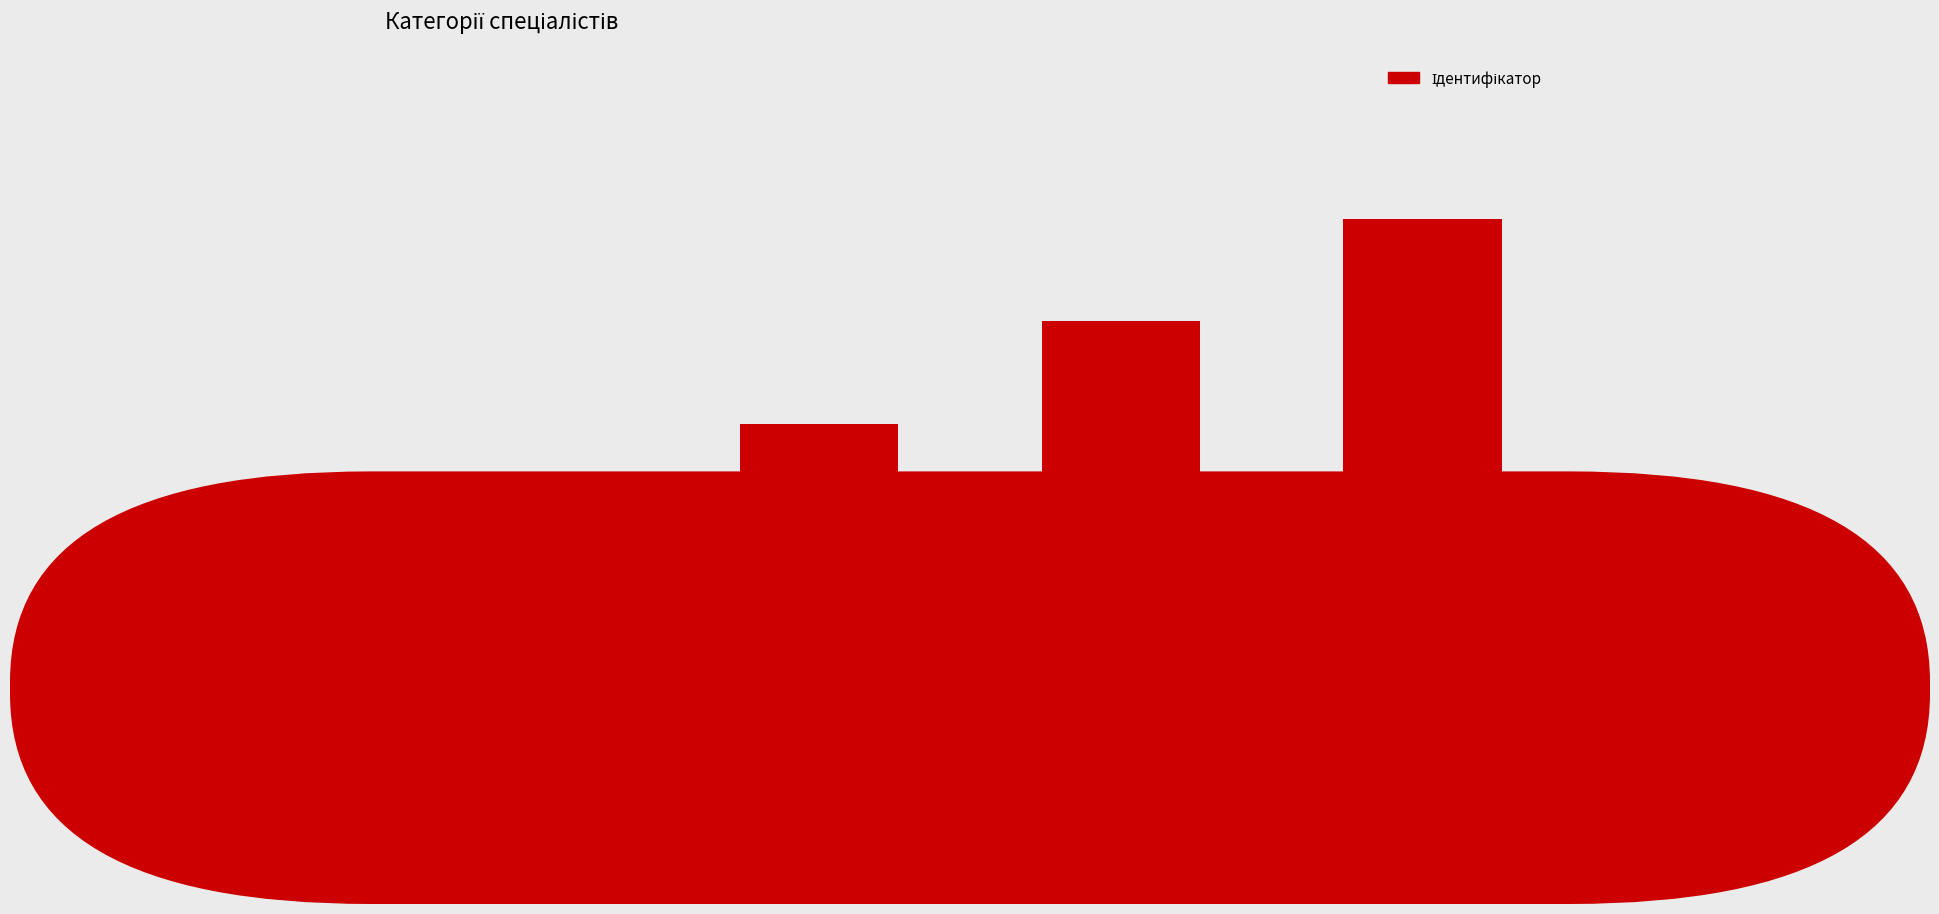

What is the value of the 3rd bar from the left?

3